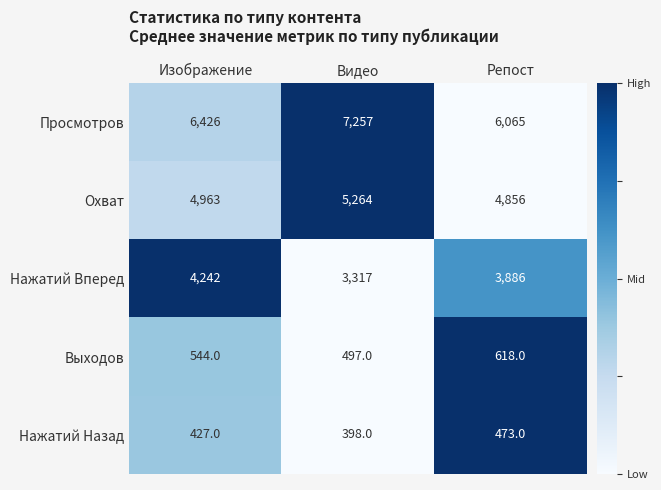

At Видео, list the series in order from largest to smallest.

Просмотров, Охват, Нажатий Вперед, Выходов, Нажатий Назад